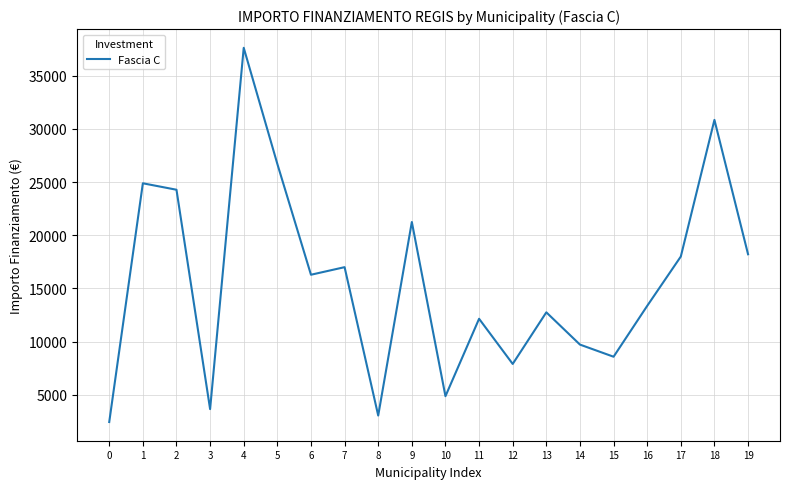

What is the difference between the values at 5 and 16?

13354